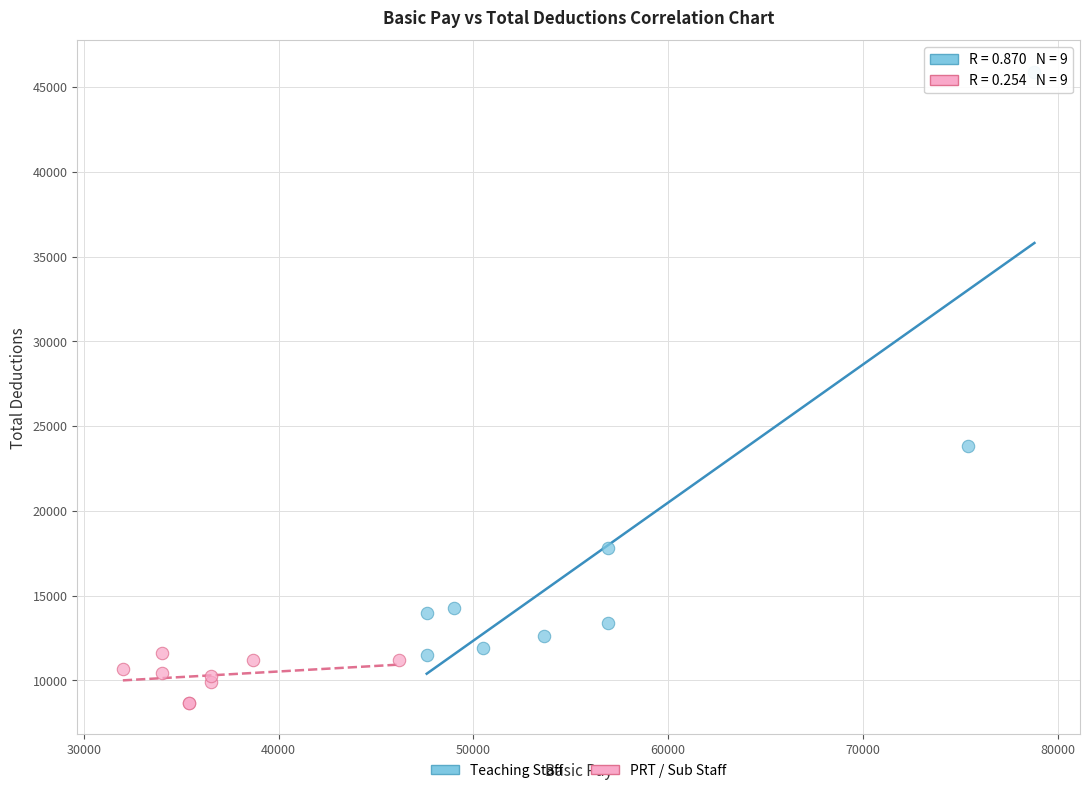

Which series has the largest Y range (max minus min)?

Teaching Staff